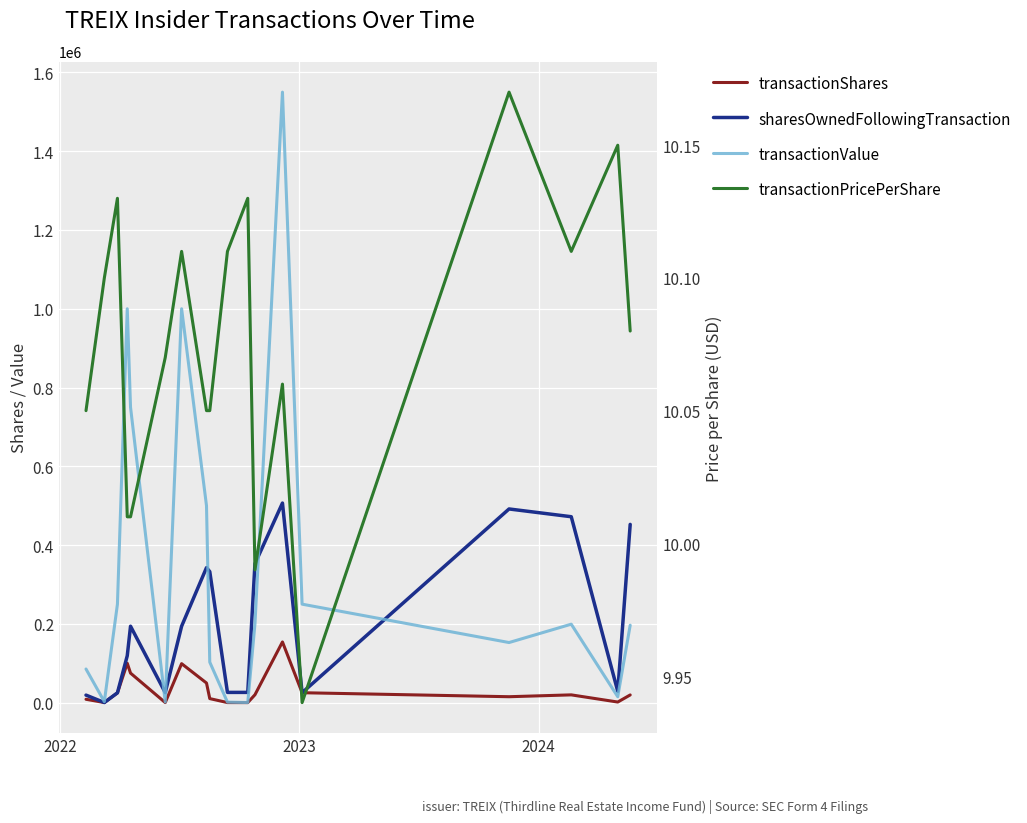

Which series has the widest spread of values?

transactionValue